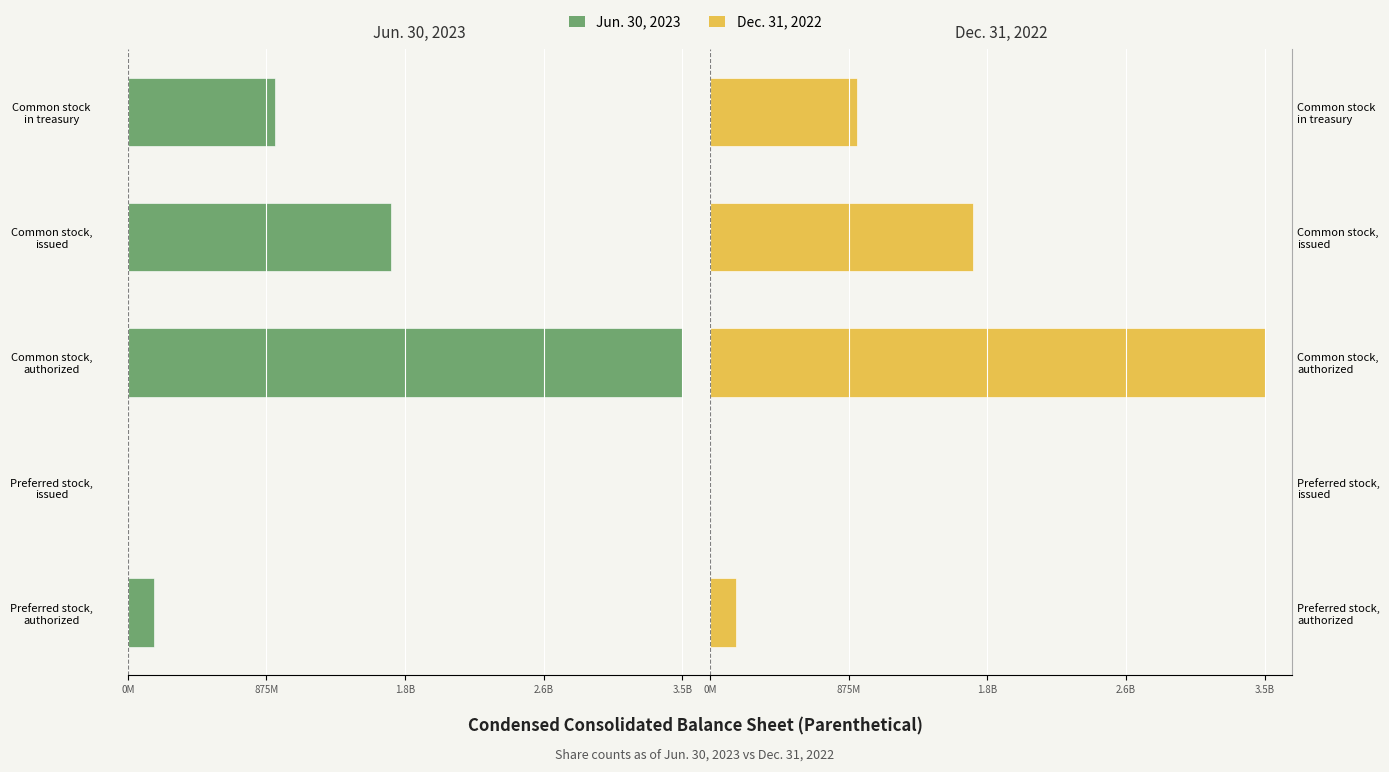

Are the bars grouped side by side (vs. stacked)?

Yes